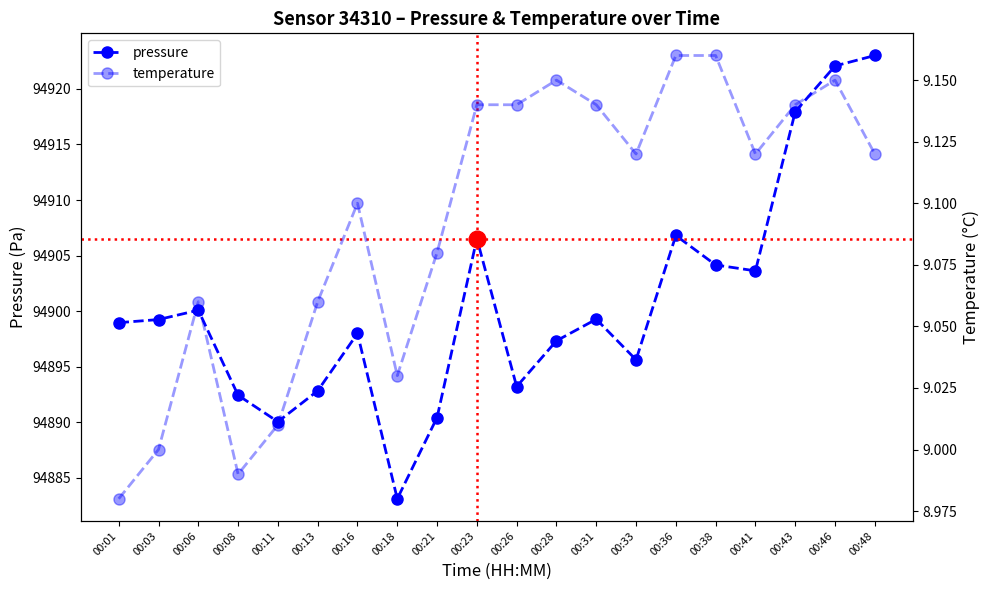

The value of pressure at 00:48 is 94923.0. True or false?

True